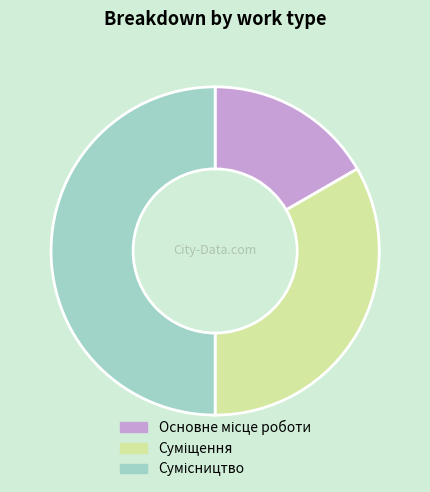

Is Суміщення the majority of the pie?

No